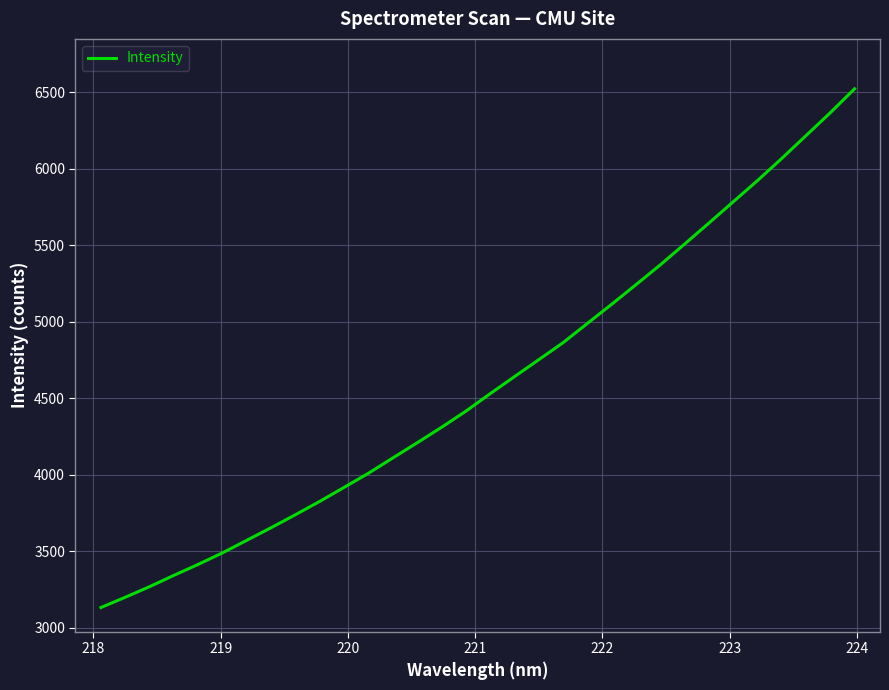

What is the difference between the maximum and minimum values?

3387.8